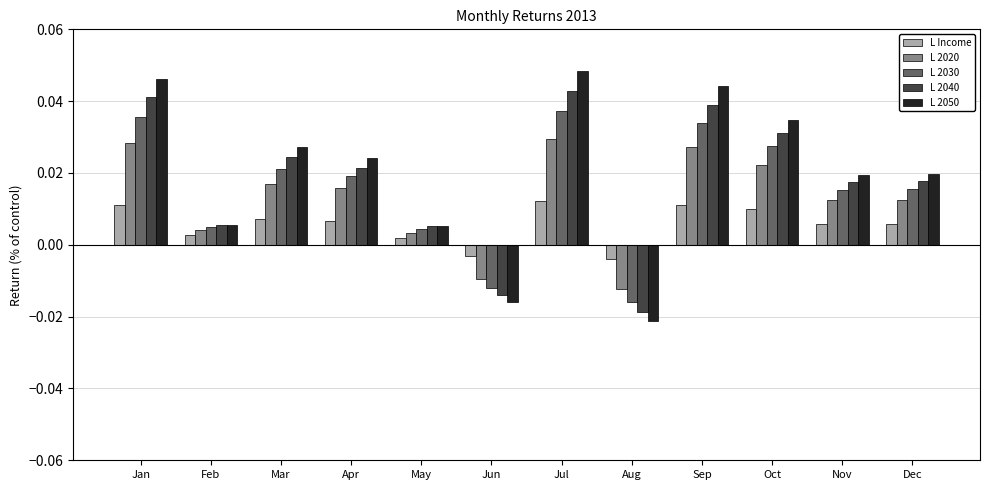

True or false: L 2040 has a value of 0.1 at Sep.

False